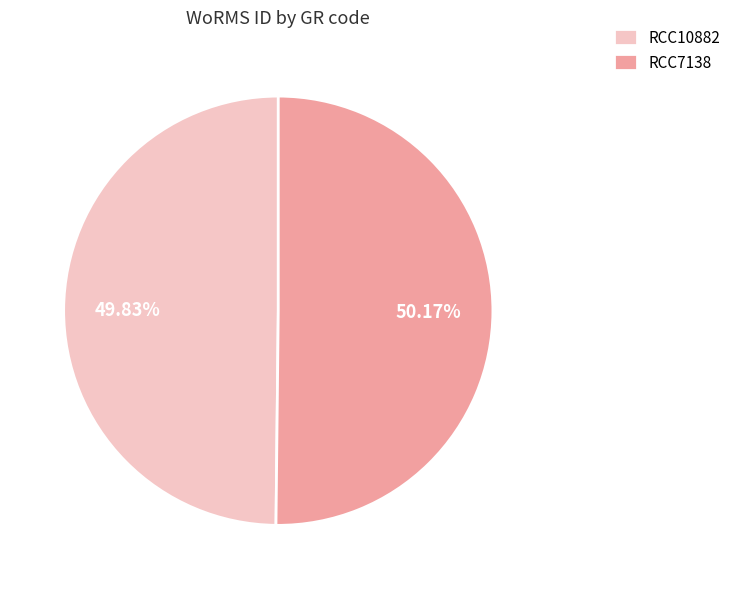

What is the ratio of the value at RCC10882 to the value at RCC7138?

1.0